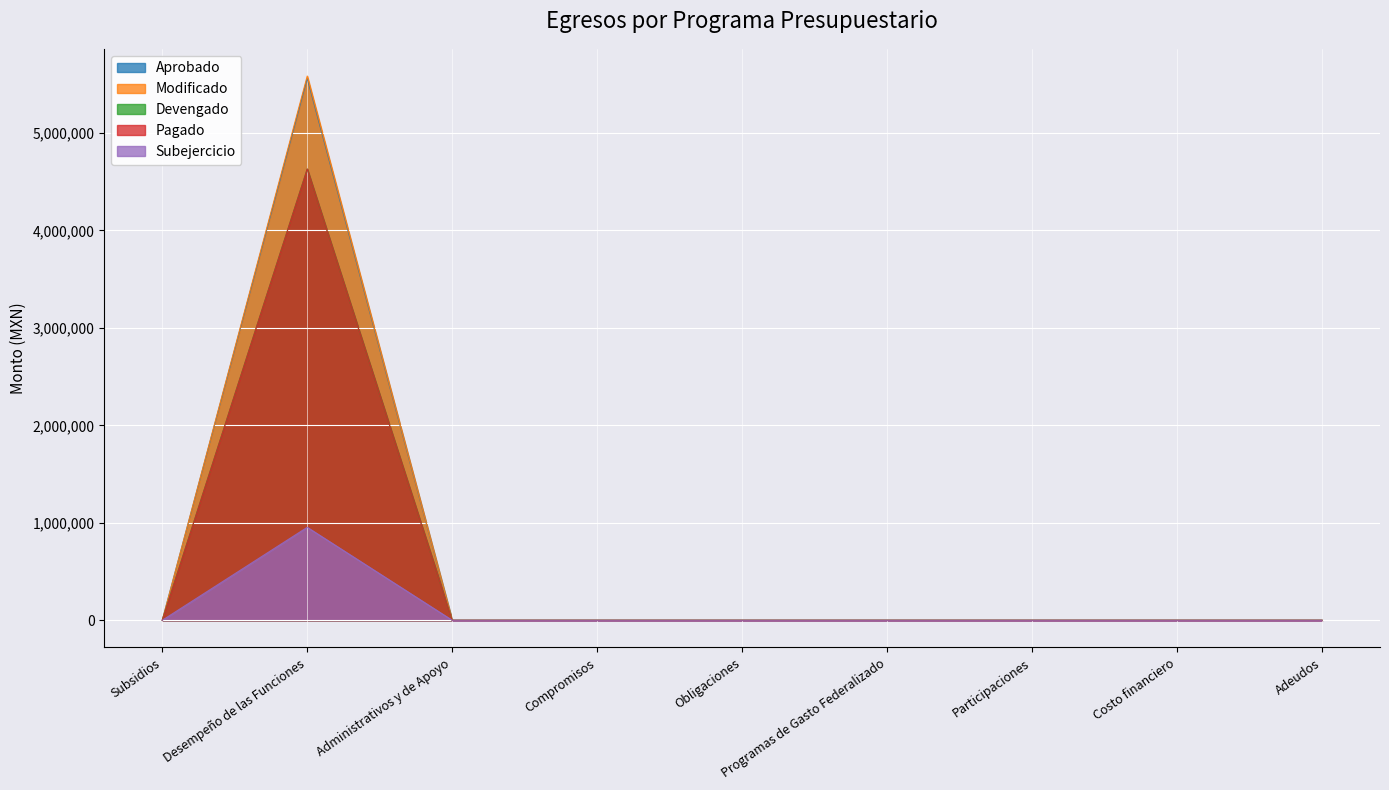

At which category does Aprobado reach its first local peak?

Desempeño de las Funciones